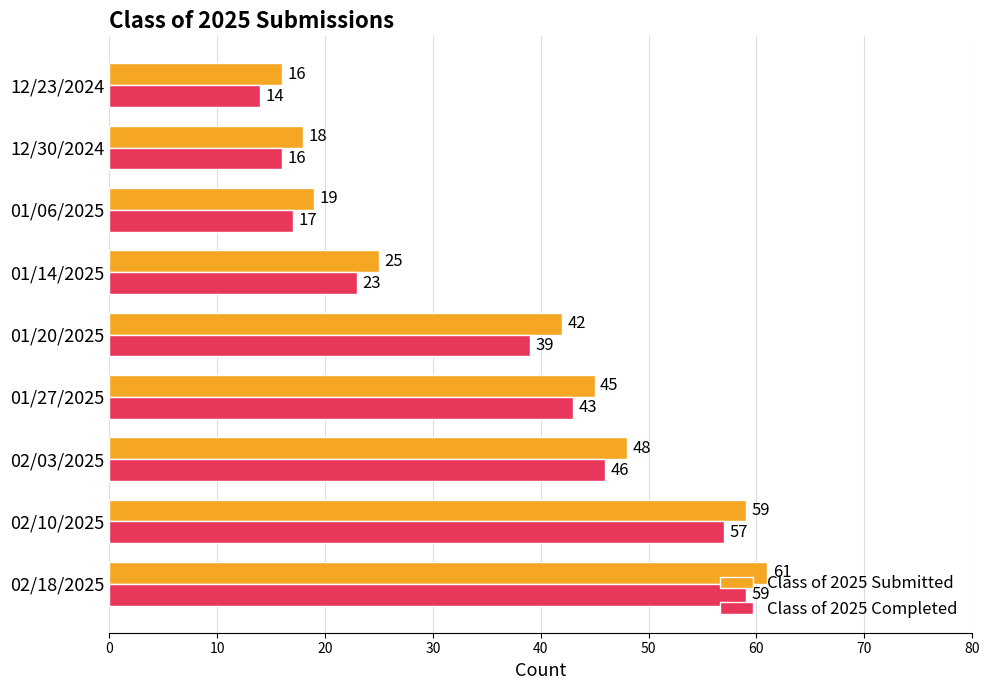

List the labels in order of Class of 2025 Submitted value, largest first.

02/18/2025, 02/10/2025, 02/03/2025, 01/27/2025, 01/20/2025, 01/14/2025, 01/06/2025, 12/30/2024, 12/23/2024